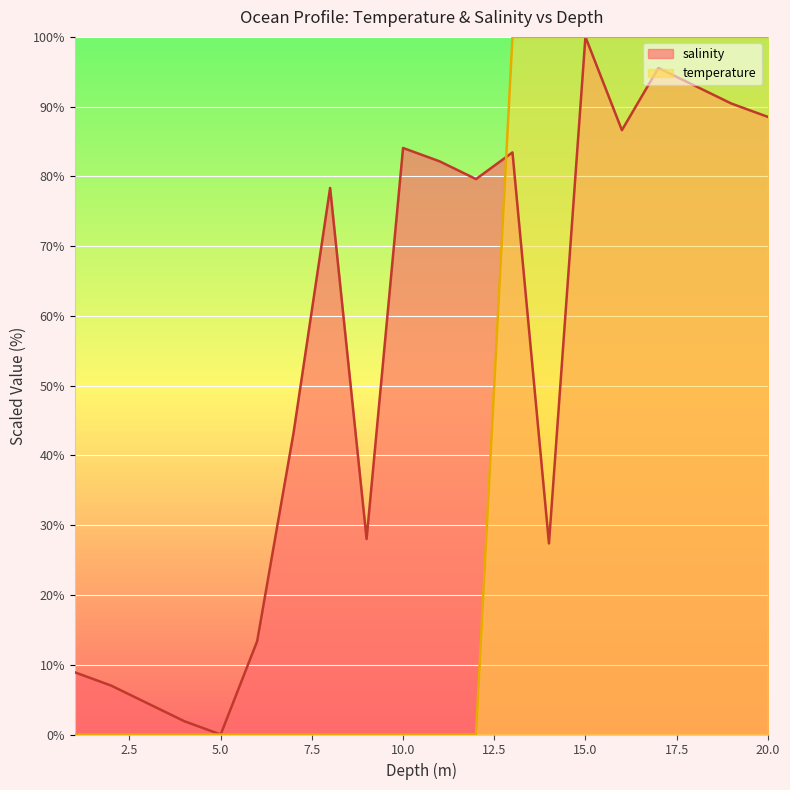

How many values in salinity are above zero?

19